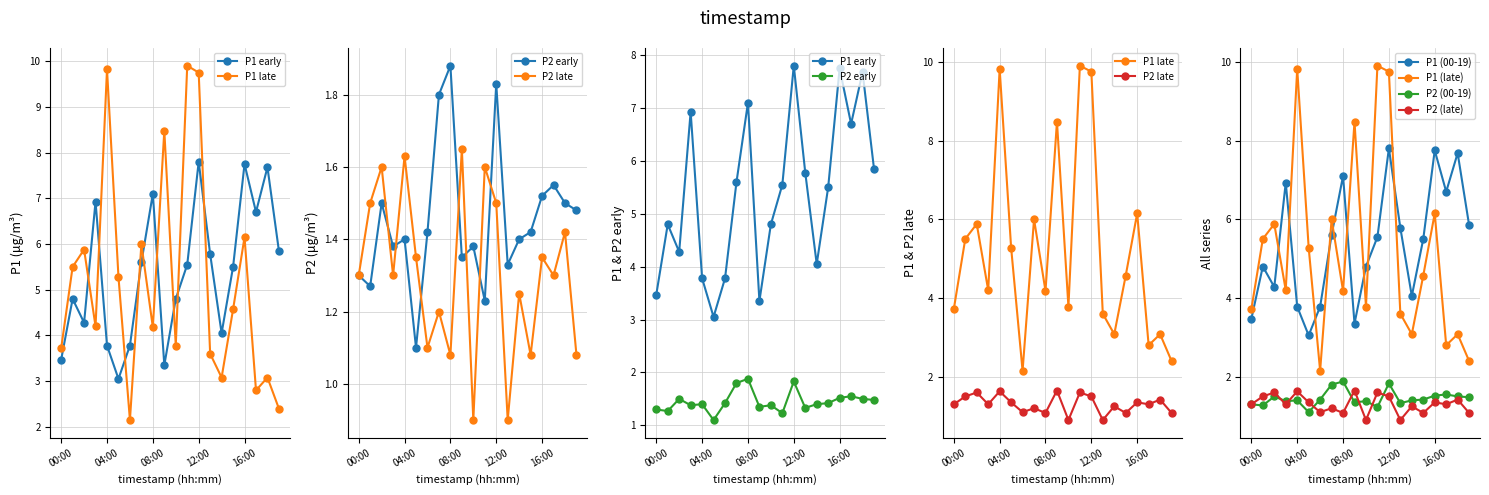

Which series changed the most between 02:00 and 18:00?

P1